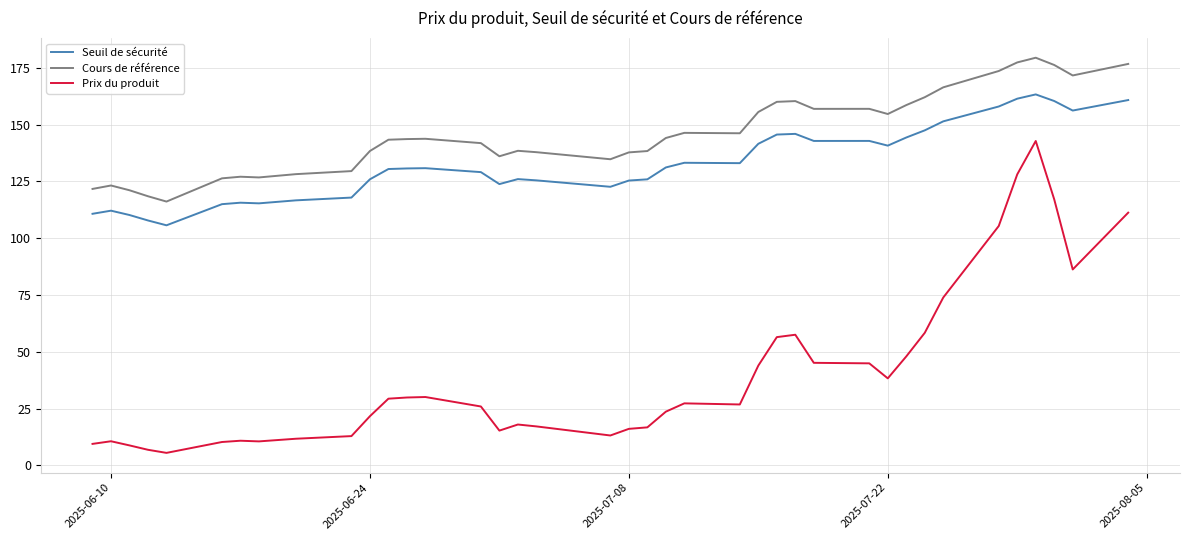

List the series in order of their peak value, highest first.

Cours de référence, Seuil de sécurité, Prix du produit